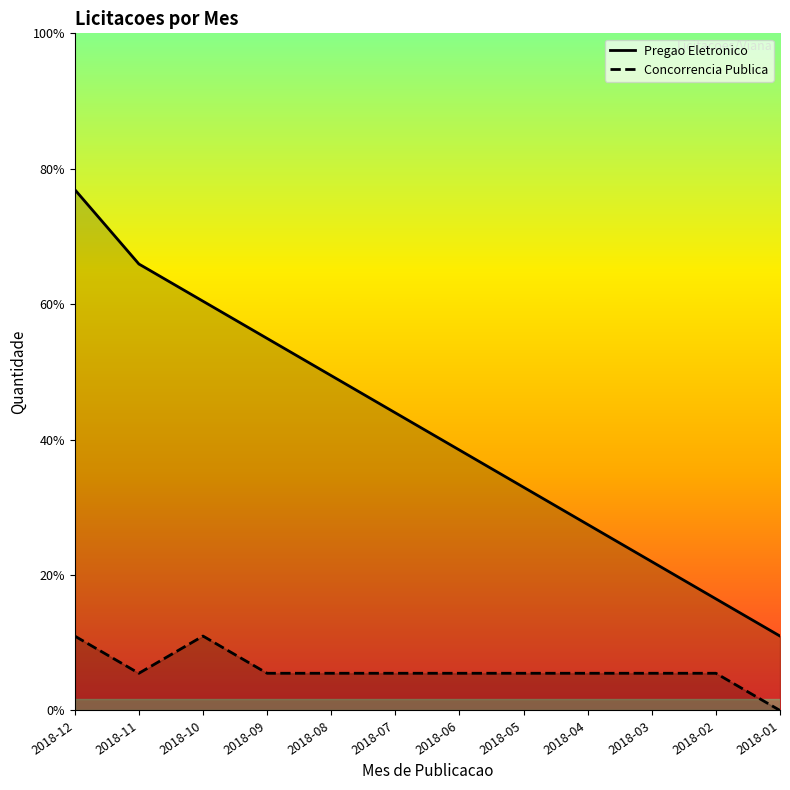

How many lines are shown in the chart?

2